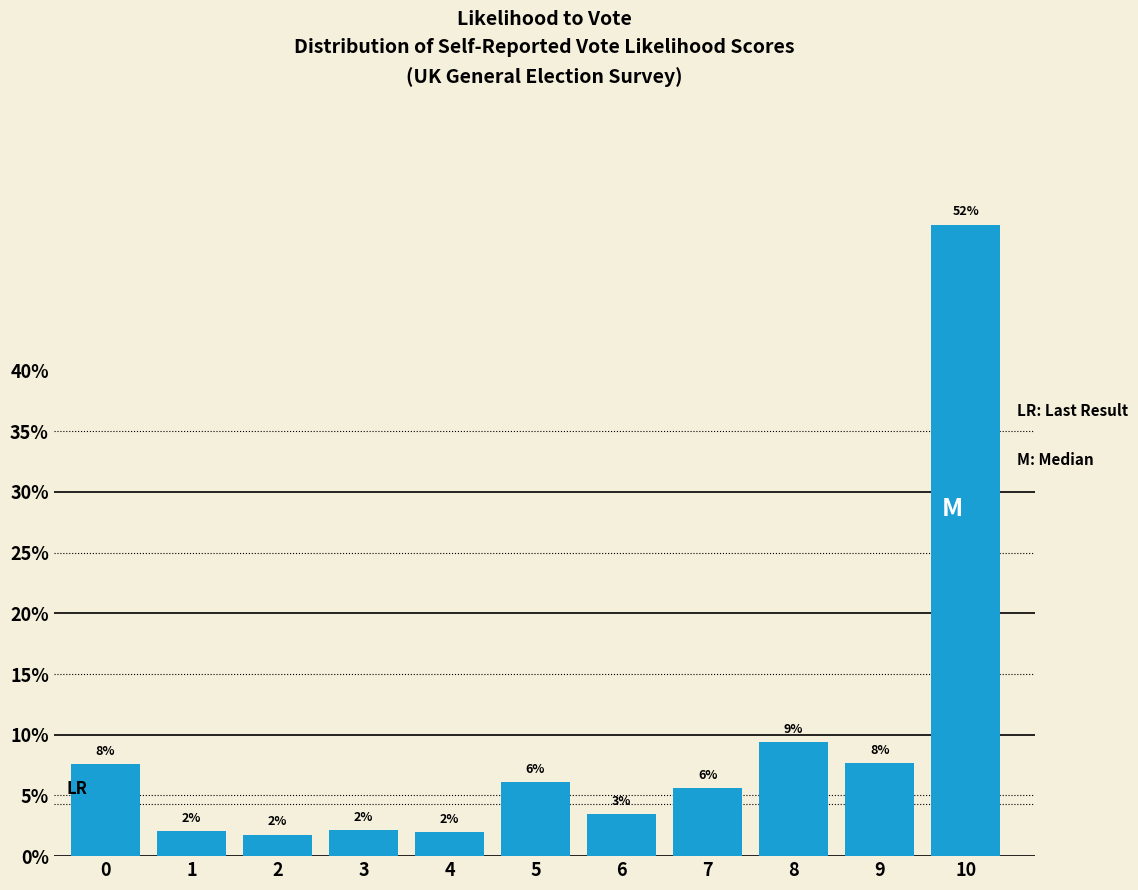

Does the chart contain any negative values?

No